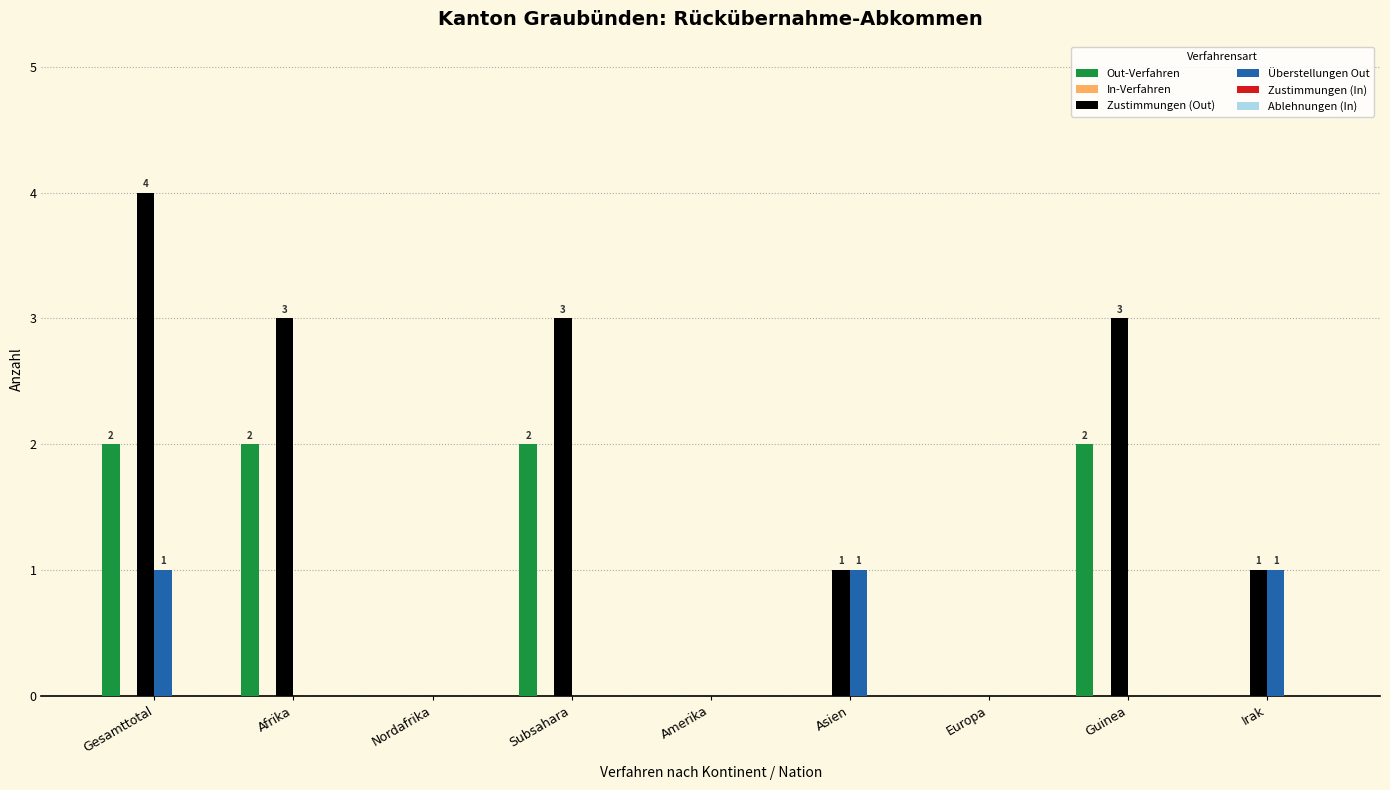

At which category is the sum across all series the highest?

Gesamttotal